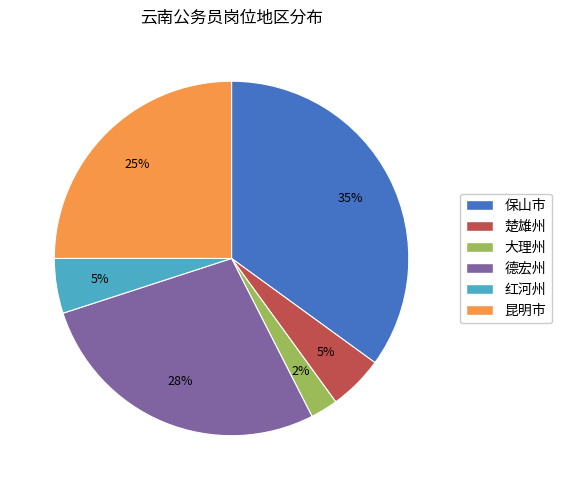

Approximately how many times larger is the value at 保山市 compared to 楚雄州?

7.0